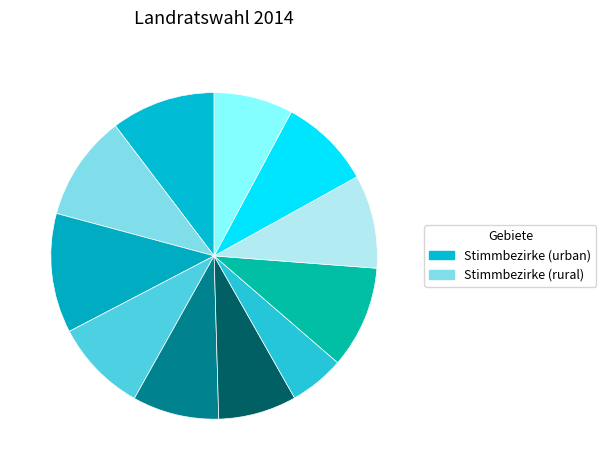

What is the smallest slice in the pie chart?

7